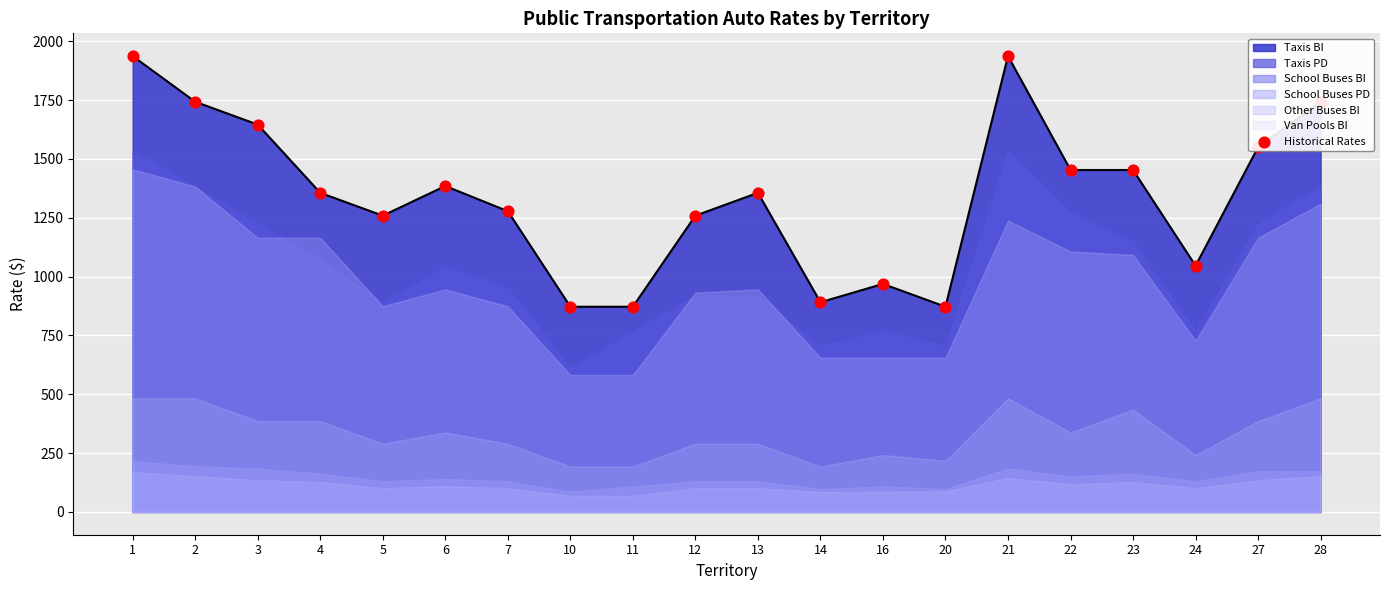

Between 10 and 16, which is larger?

16